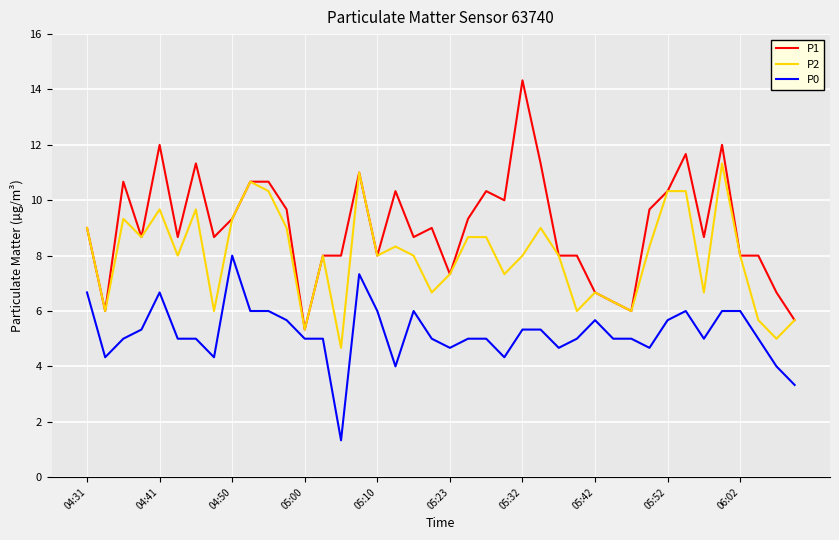

What is the lowest value of the P0 series?

1.3